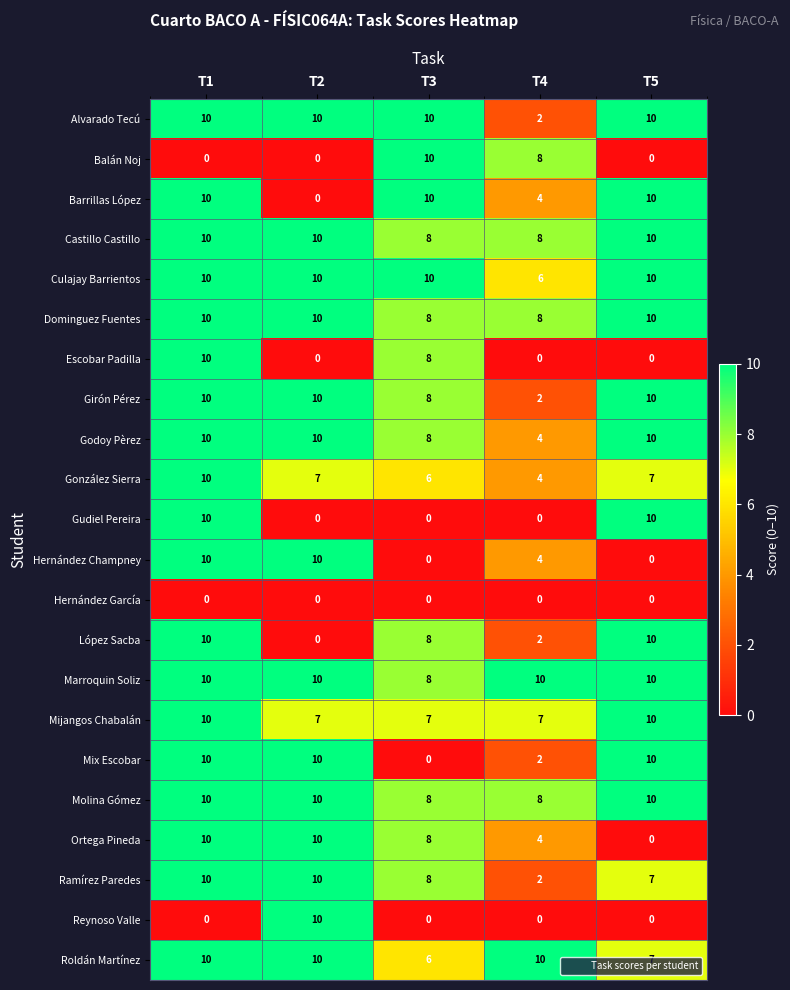

True or false: Girón Pérez has a value of 10 at T1.

True